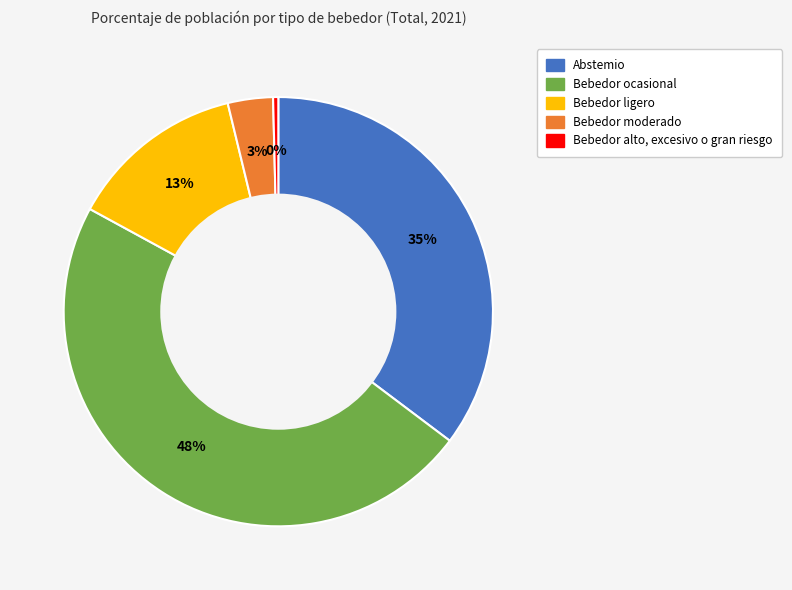

Rank the categories by value from highest to lowest.

Bebedor ocasional, Abstemio, Bebedor ligero, Bebedor moderado, Bebedor alto, excesivo o gran riesgo